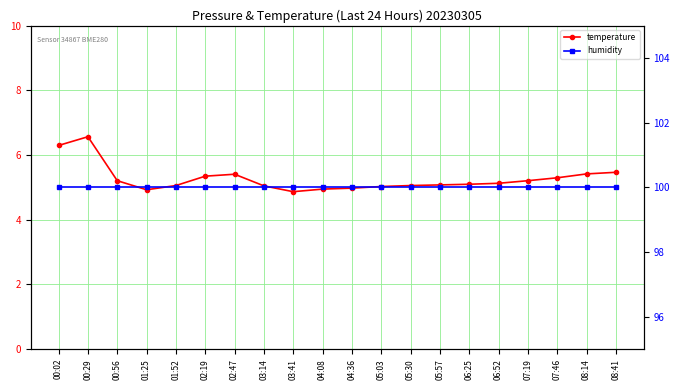

Reading right to left, extract all data points from this chart.

temperature: 5.5	5.4	5.3	5.2	5.1	5.1	5.1	5.1	5.0	5.0	5.0	4.9	5.0	5.4	5.3	5.1	4.9	5.2	6.6	6.3
humidity: 100.0	100.0	100.0	100.0	100.0	100.0	100.0	100.0	100.0	100.0	100.0	100.0	100.0	100.0	100.0	100.0	100.0	100.0	100.0	100.0